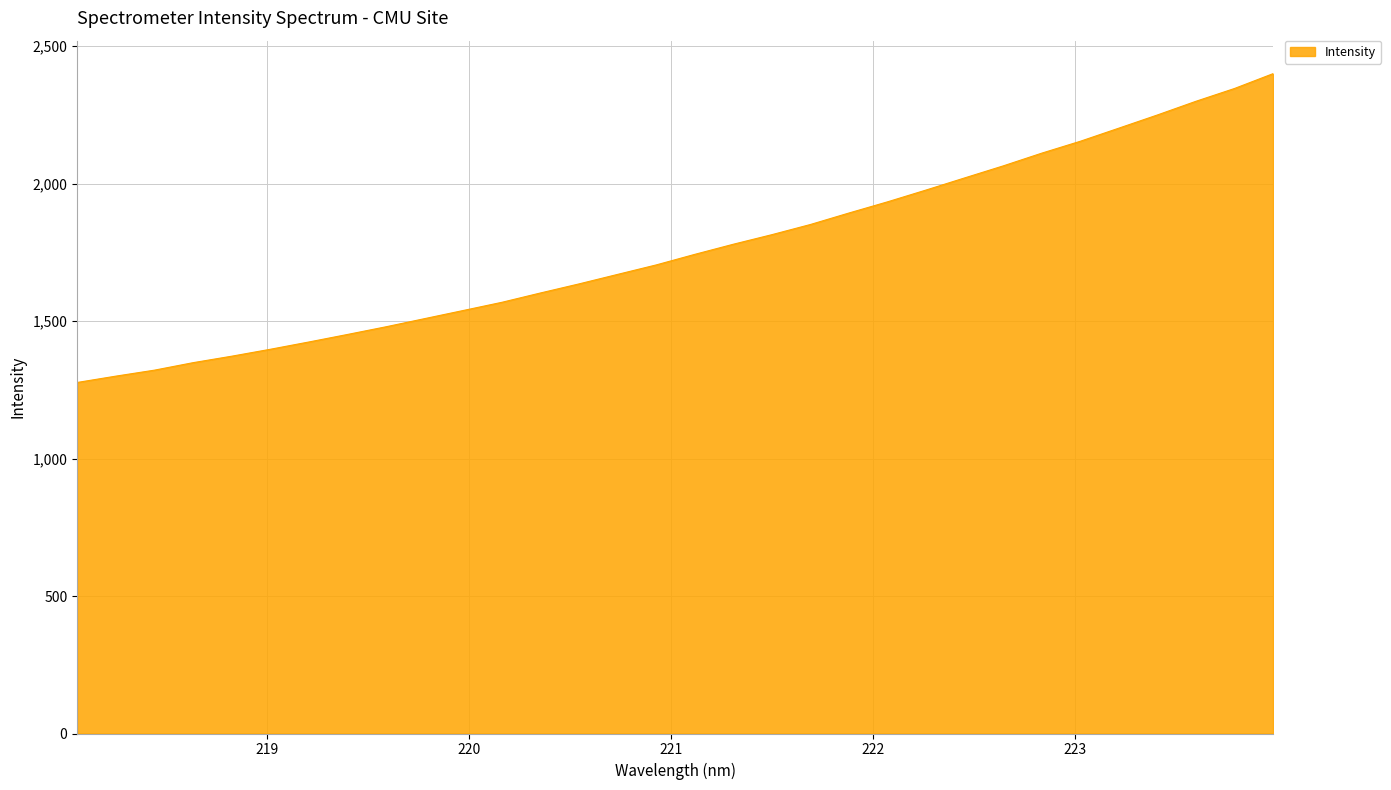

What is the difference between the maximum and minimum values?

1123.2